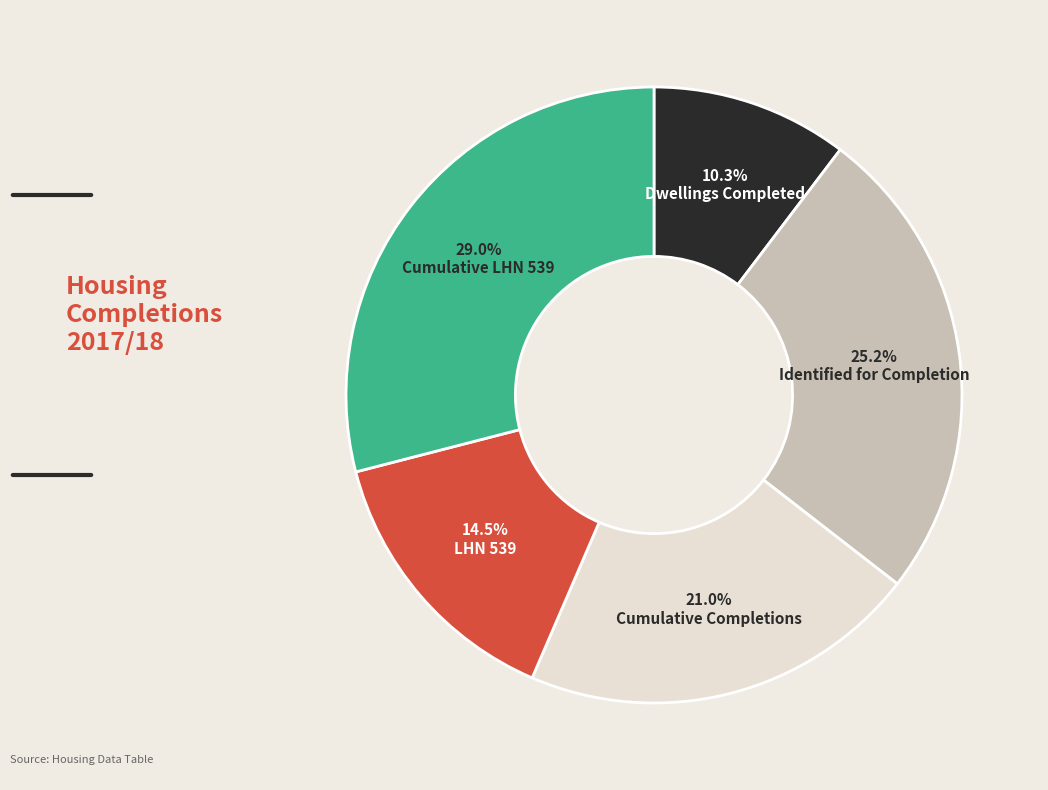

What is the ratio of the value at Cumulative LHN 539 to the value at Cumulative Completions?

1.4